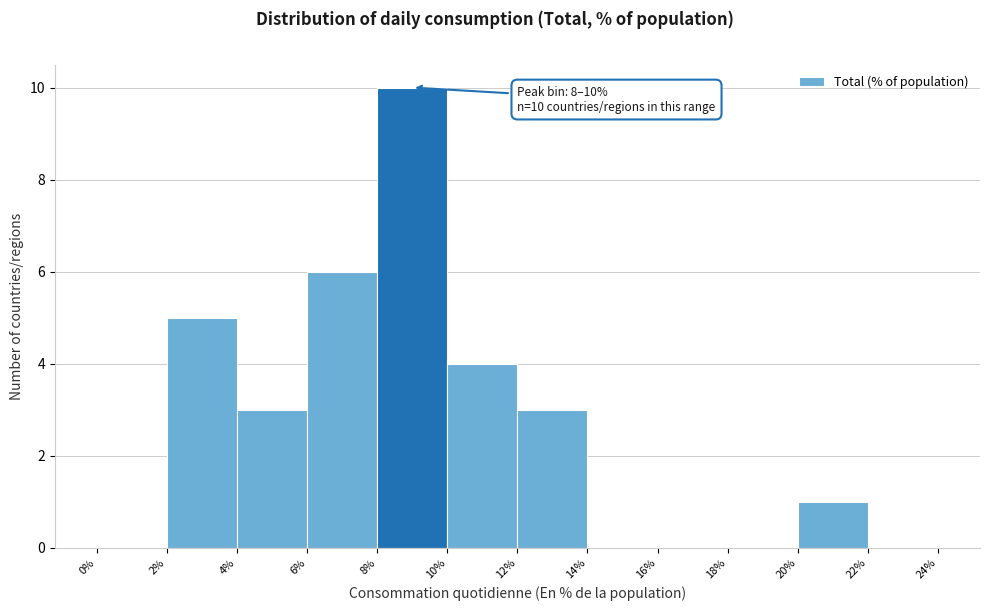

Over which range of the x-axis is the bar tallest?

8% to 10%